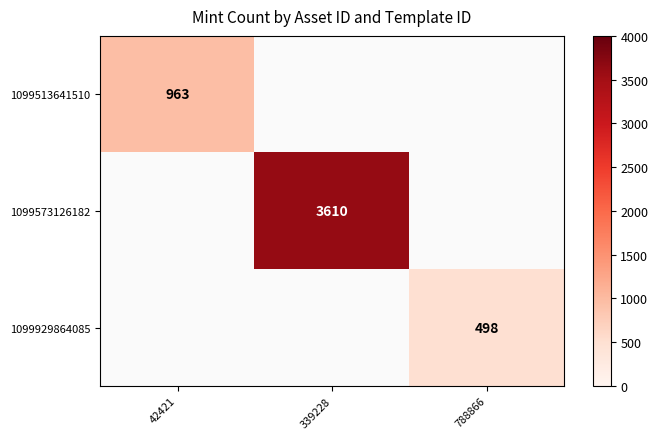

Is the value of 1099929864085 at 339228 greater than the value of 1099513641510 at 788866?

No